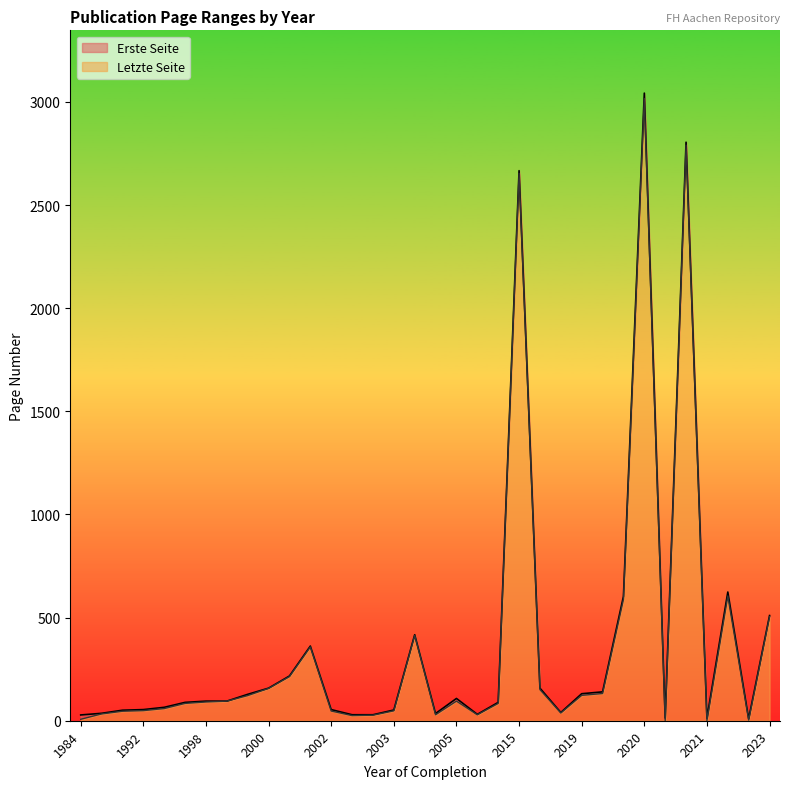

At which category is the sum across all series the highest?

2020